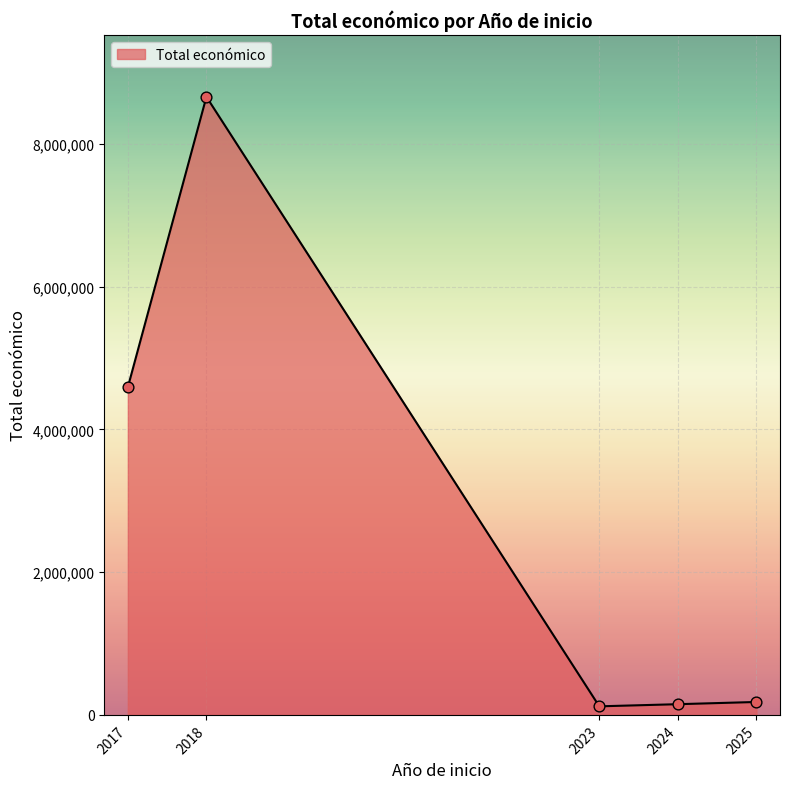

Between 2018 and 2017, which is larger?

2018